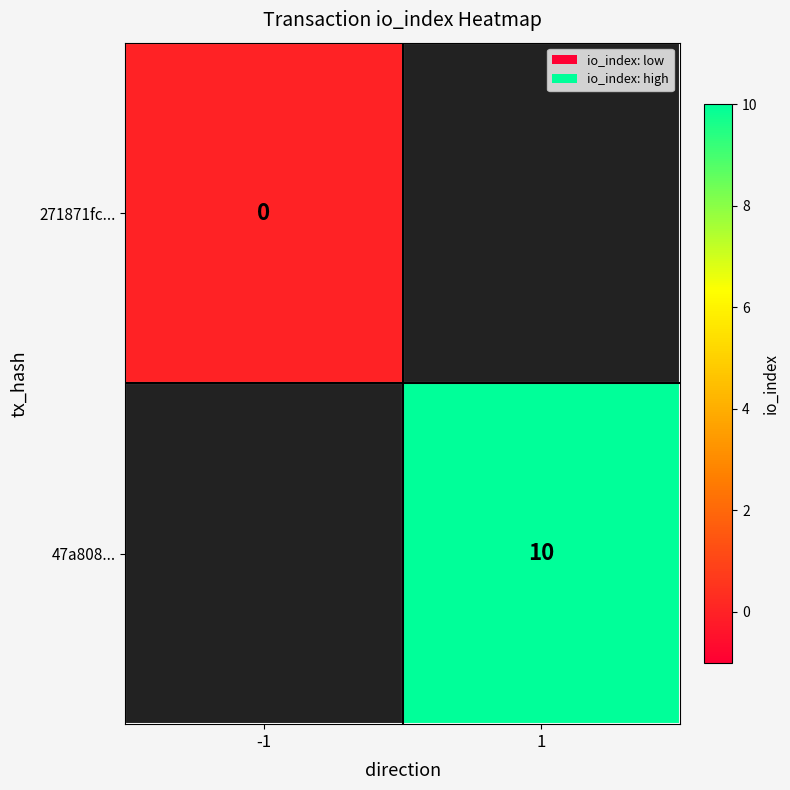

Is it true that 47a808... equals 14.1 at 1?

False